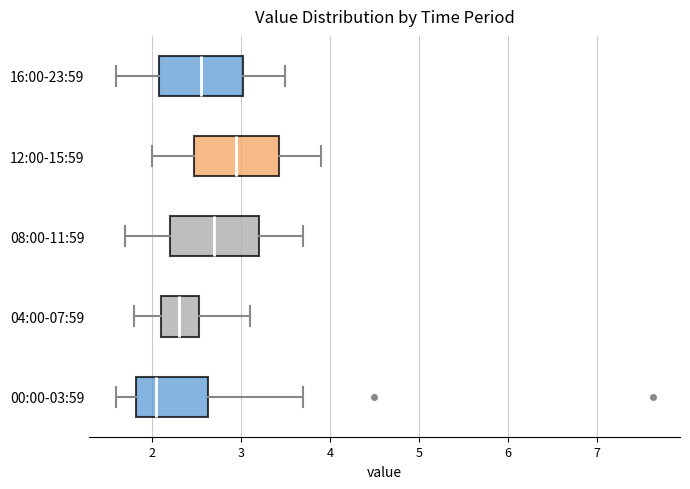

Where does the left whisker of the box for 04:00-07:59 end on the x-axis? The values are not printed on the chart, so give them approximately, as read against the axis.

1.8